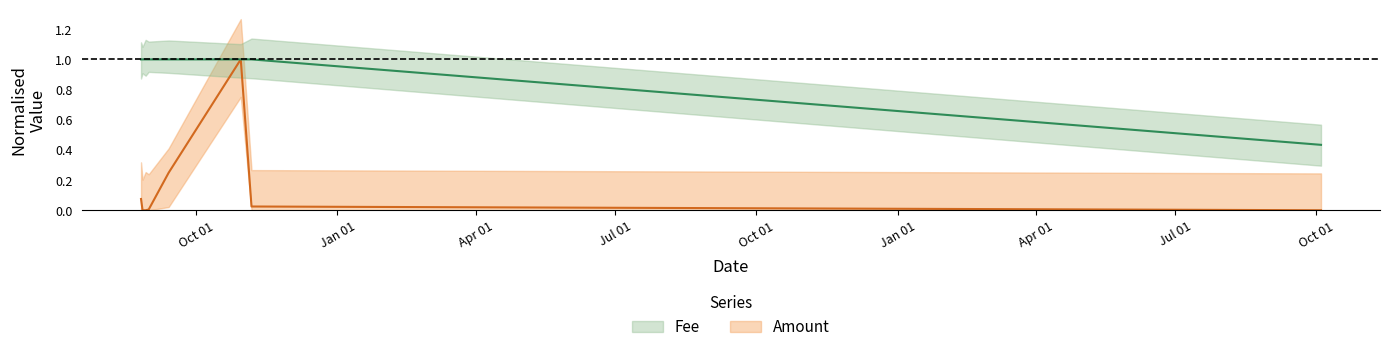

True or false: Fee centre has more than 1 interior local peaks.

False